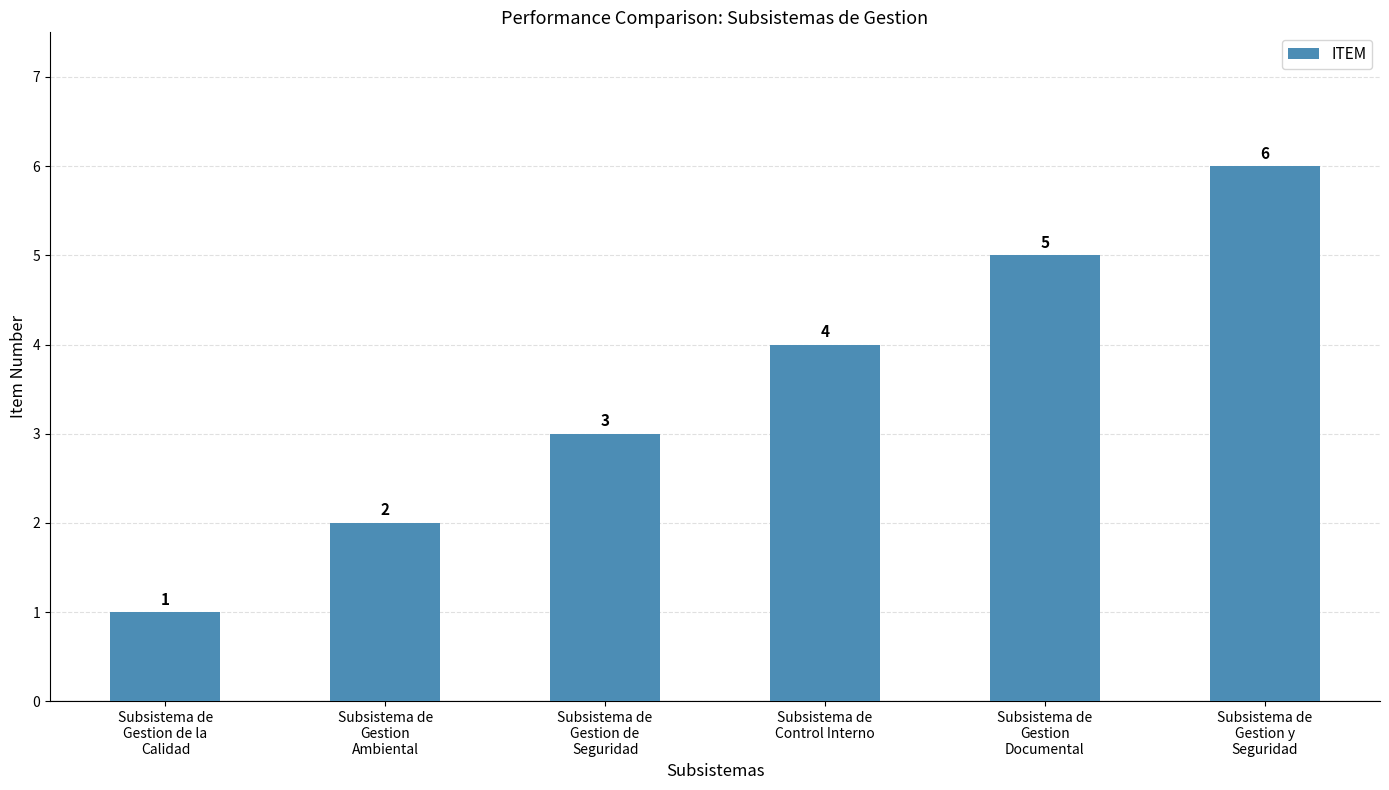

How many bars are there in total?

6